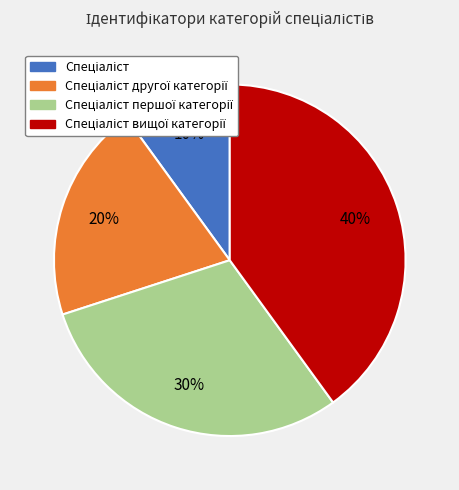

Does any single category account for the majority?

No